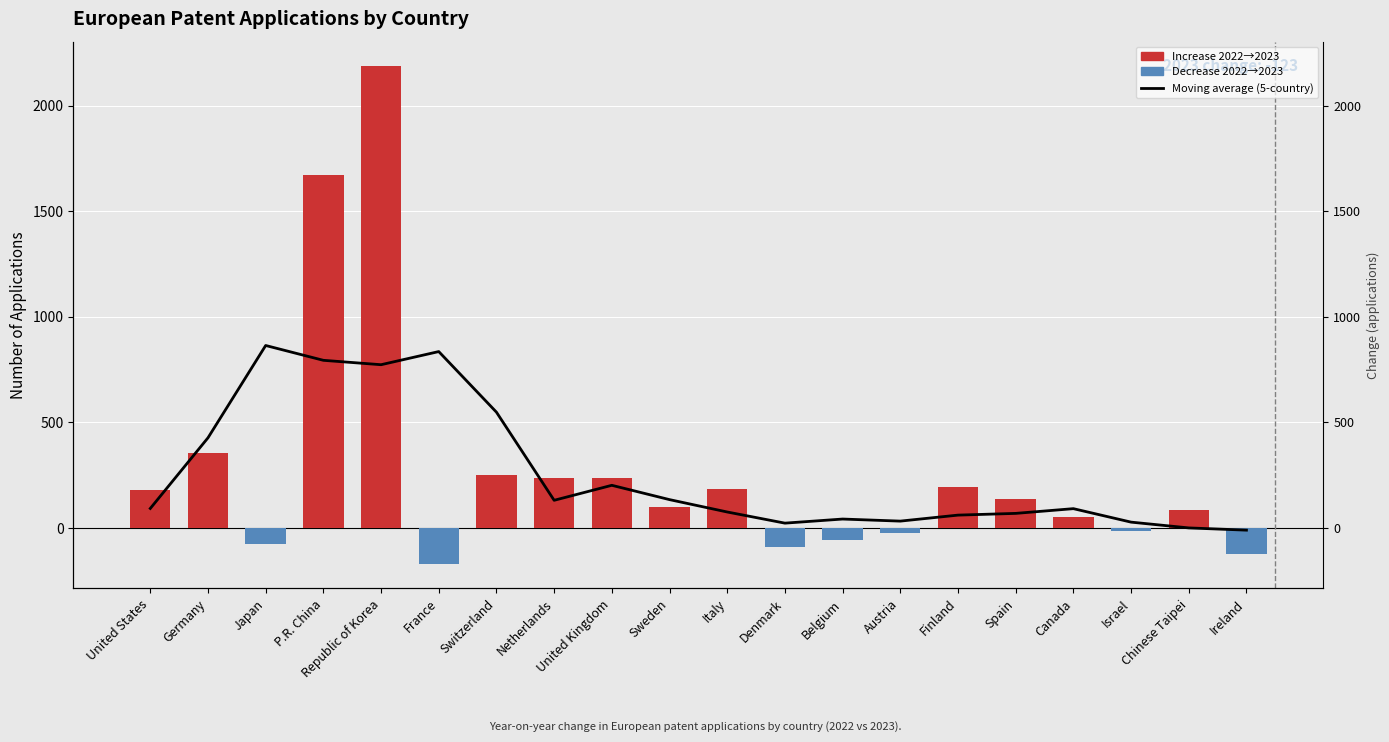

Which series has the widest spread of values?

Year-on-year change